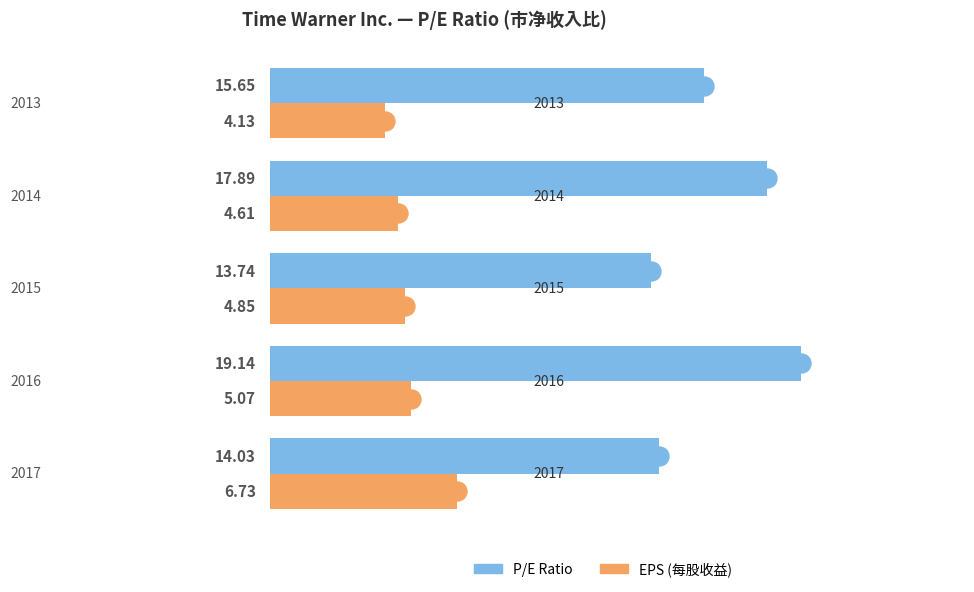

Which series has the largest range (max minus min)?

P/E Ratio